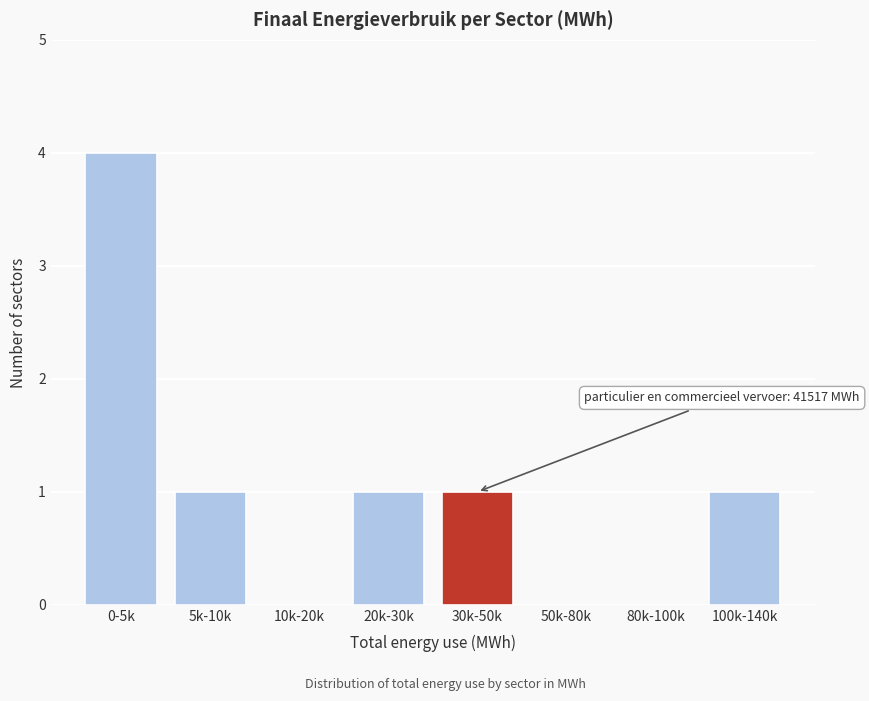

Reading left to right, what are all the values shown in this chart?

0-5k=4	5k-10k=1	10k-20k=0	20k-30k=1	30k-50k=1	50k-80k=0	80k-100k=0	100k-140k=1